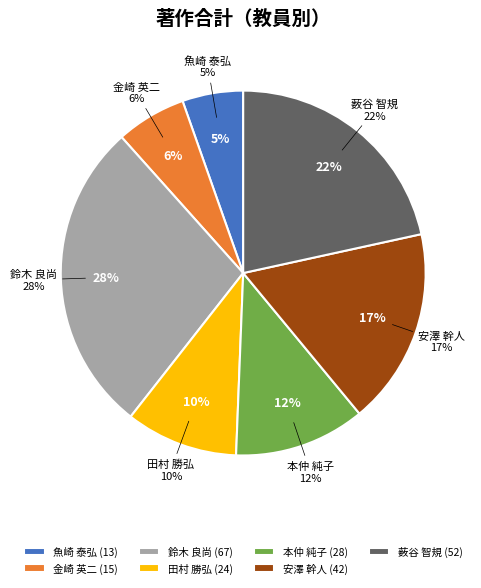

Approximately how many times larger is the value at 鈴木 良尚 compared to 魚崎 泰弘?

5.2